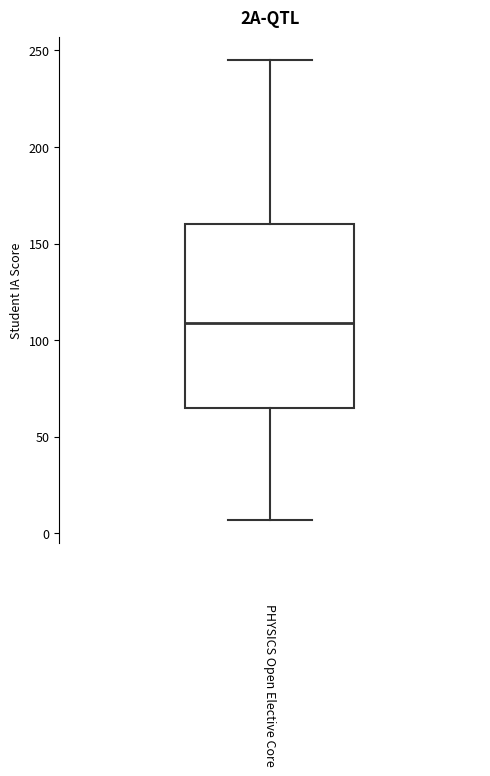

Read this box plot against the y-axis: the position of the median line, the range covered by the box, and the ends of both whiskers. The values are not printed on the chart, so give them approximately, as read against the axis.

median 110, box 65 to 160, whiskers 5 to 245